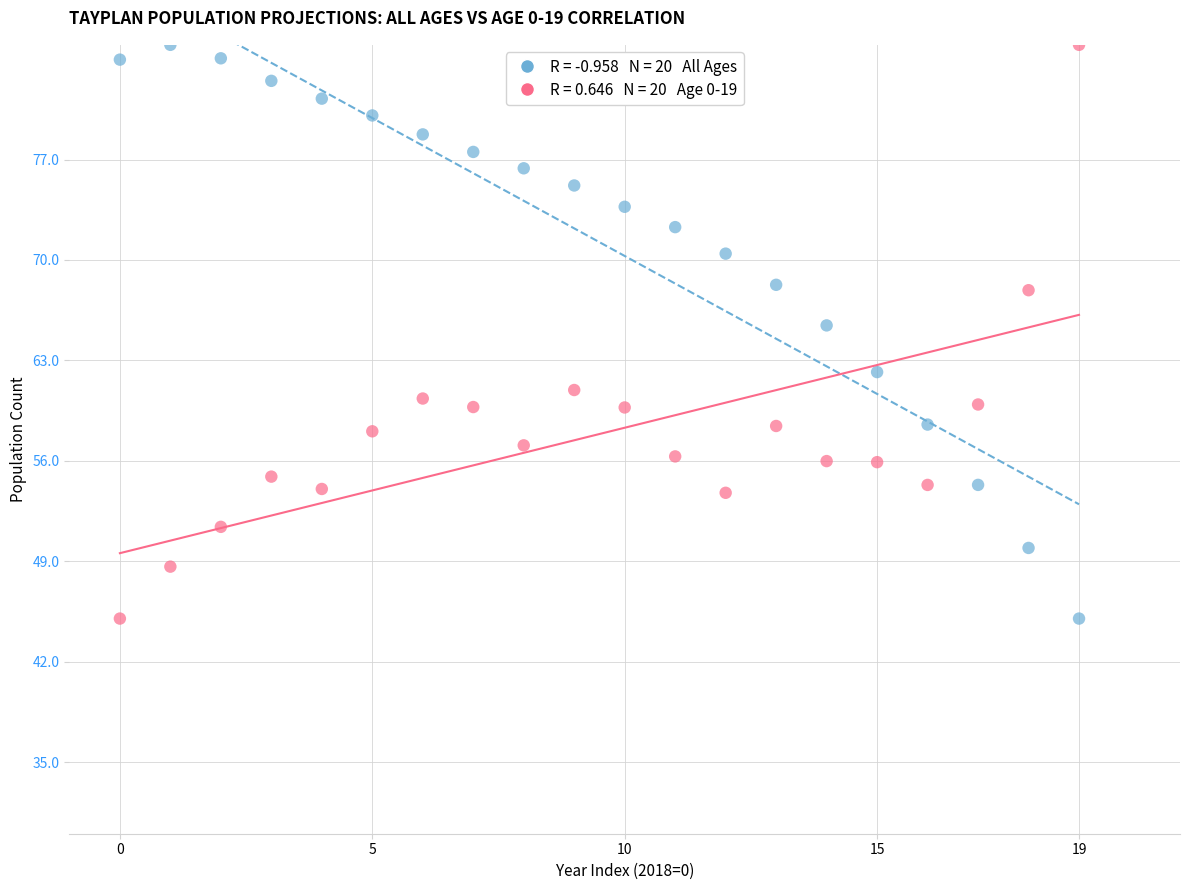

Across all data points, what is the range of Y values (max minus min)?

40.0